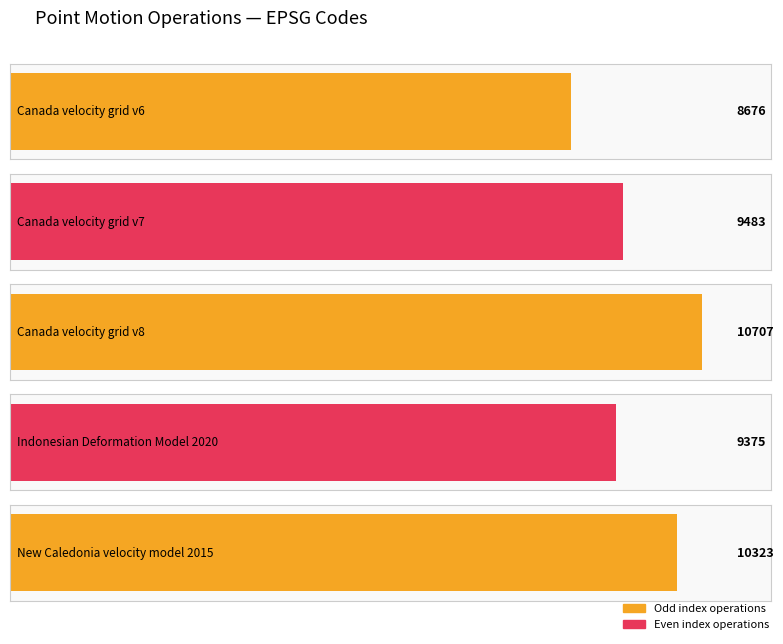

At which category does the chart reach its minimum across all series?

Canada velocity grid v6